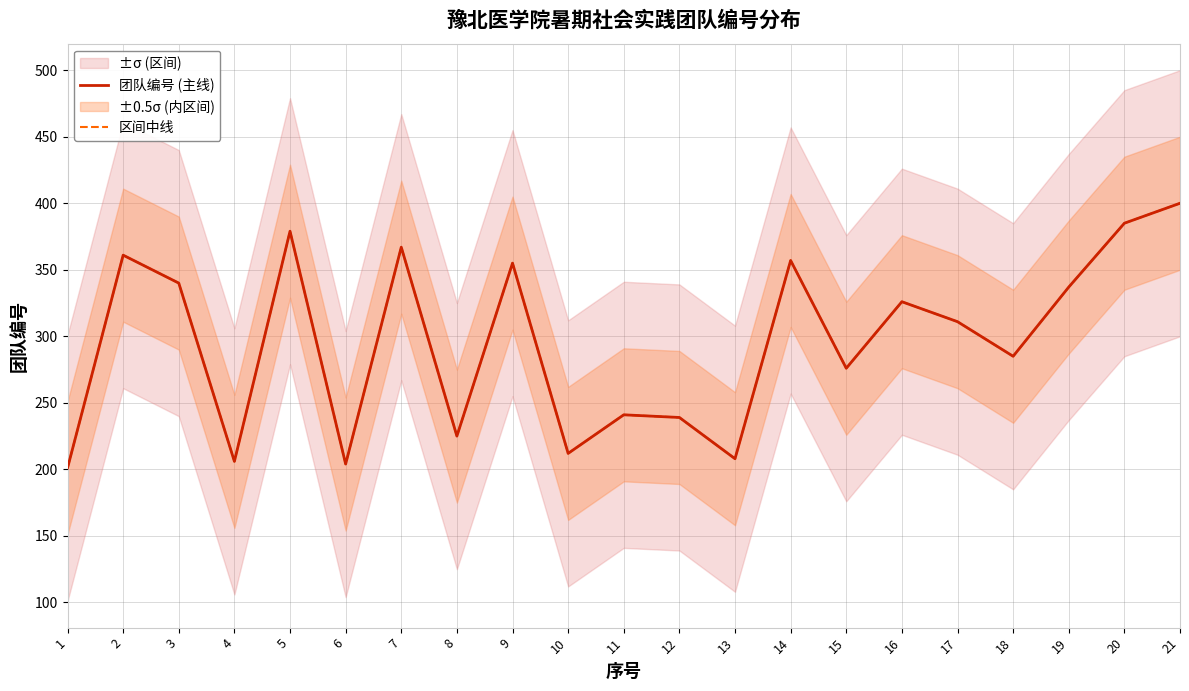

At which category does 团队编号 (主线) reach its first local peak?

2